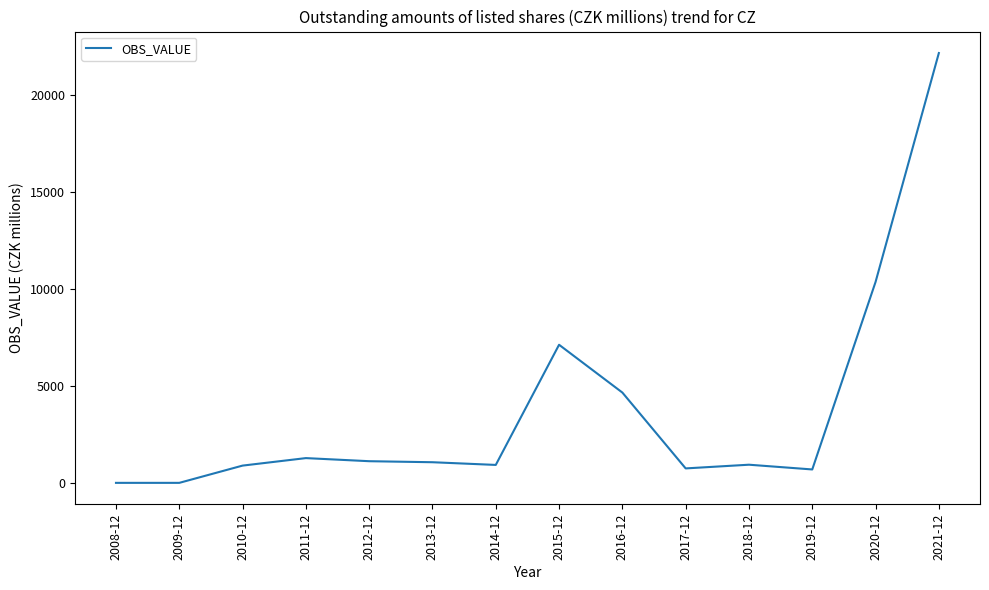

True or false: the data shows 891.0 at 2010-12.

True